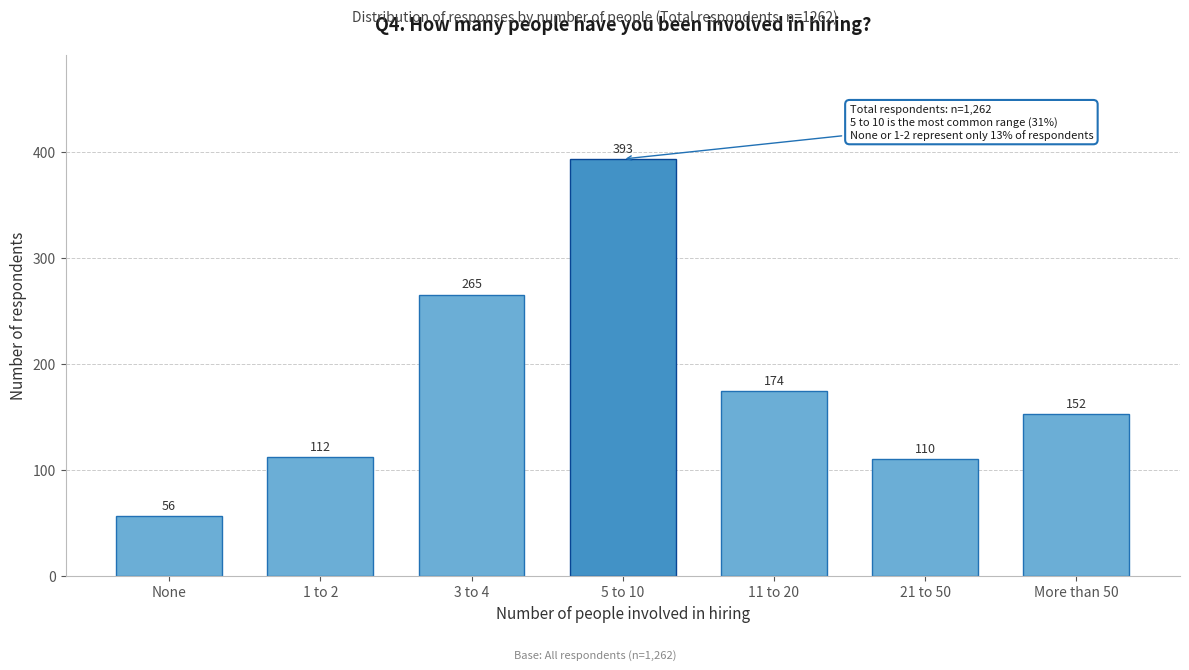

Reading right to left, list all the values displayed in this chart.

More than 50=152	21 to 50=110	11 to 20=174	5 to 10=393	3 to 4=265	1 to 2=112	None=56